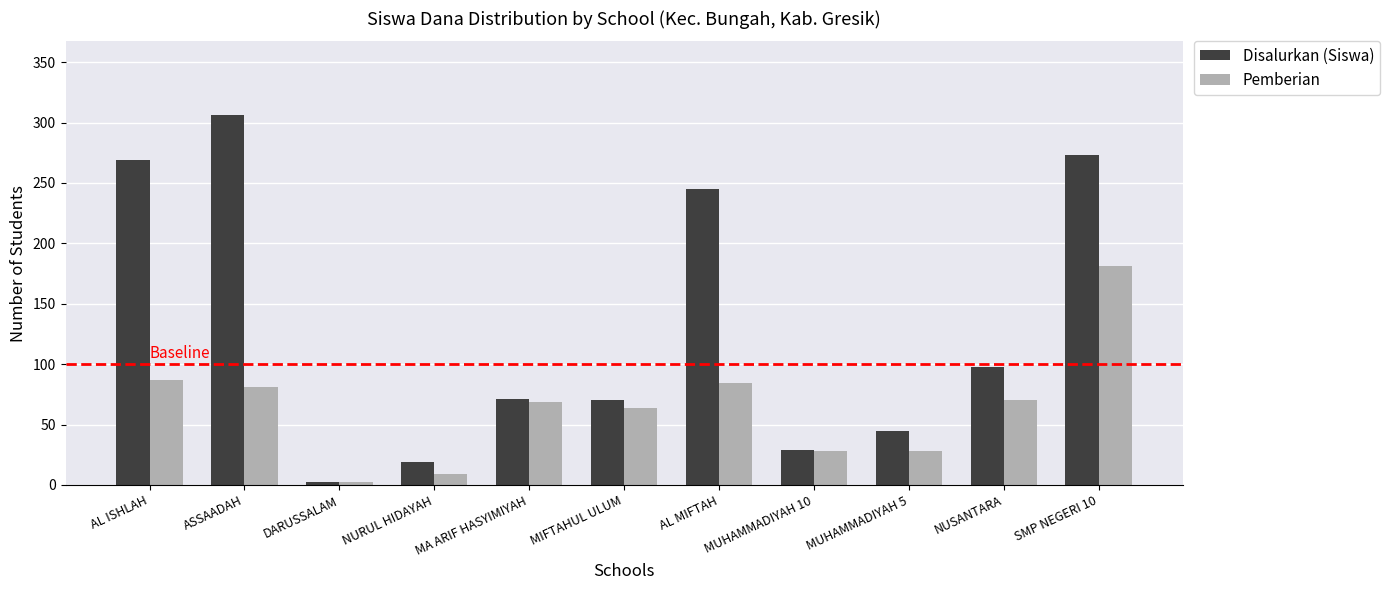

What is the sum of all Pemberian values?

703